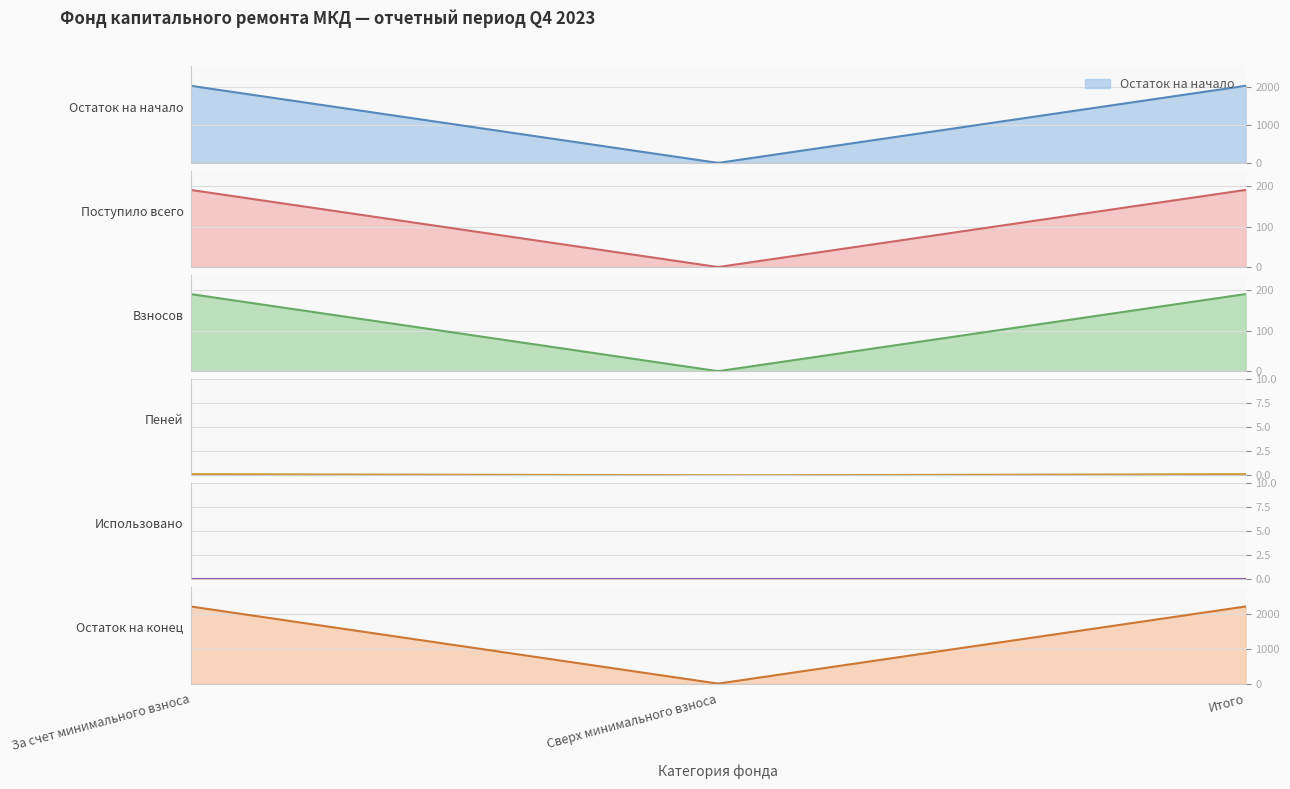

How many values in Поступило всего are above zero?

2